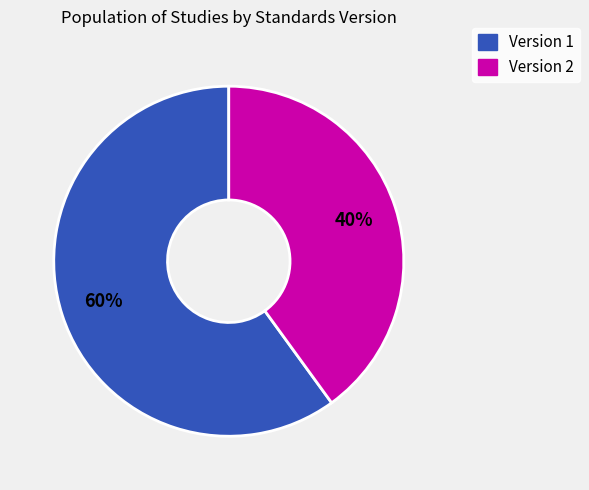

Is there any slice that represents more than half of the pie?

Yes